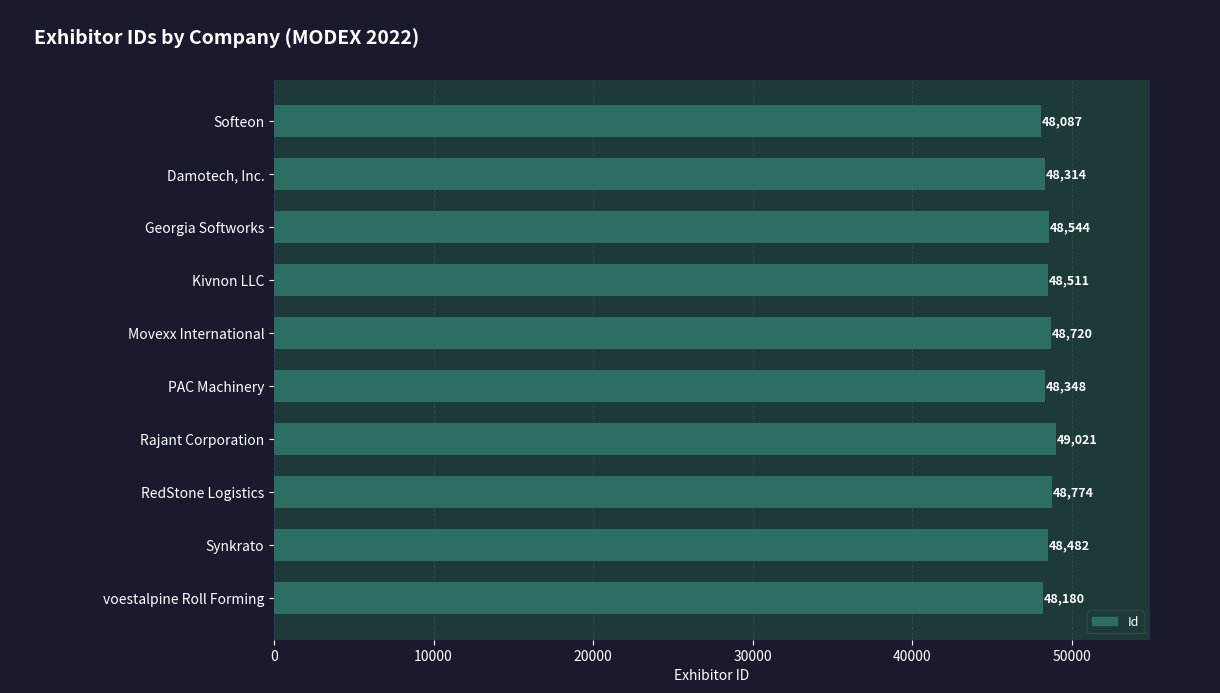

Is it true that the value at Softeon is 70751?

False